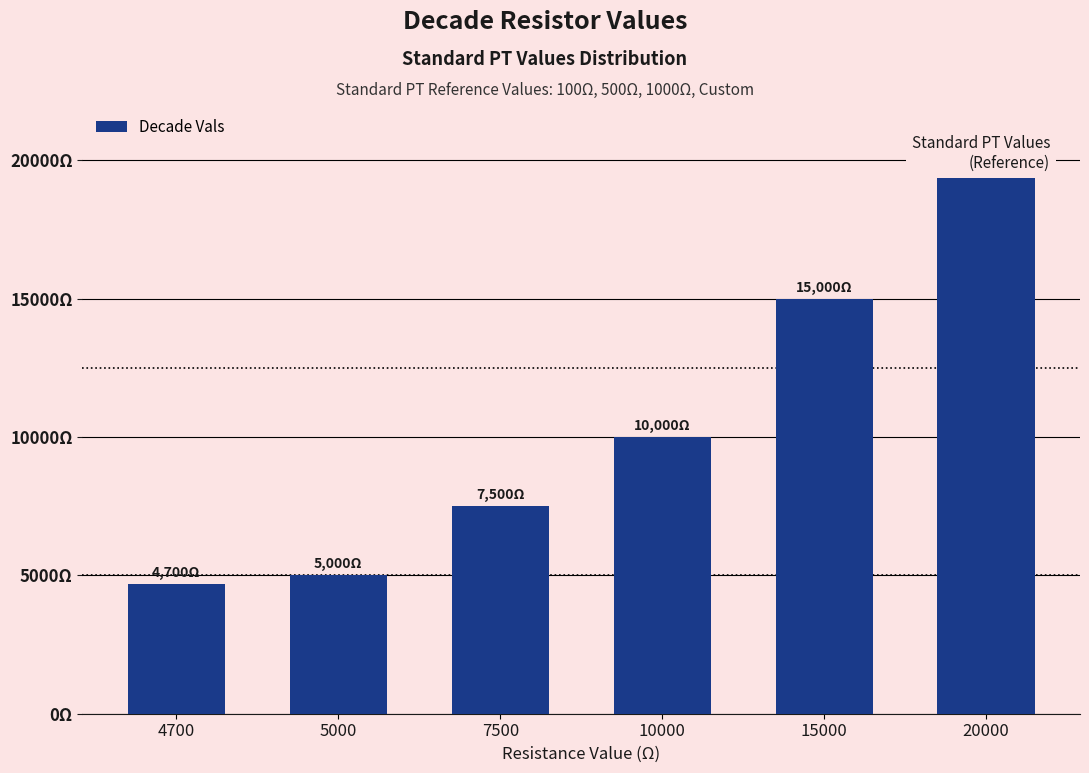

What is the ratio of the value at 10000 to the value at 20000?

0.5